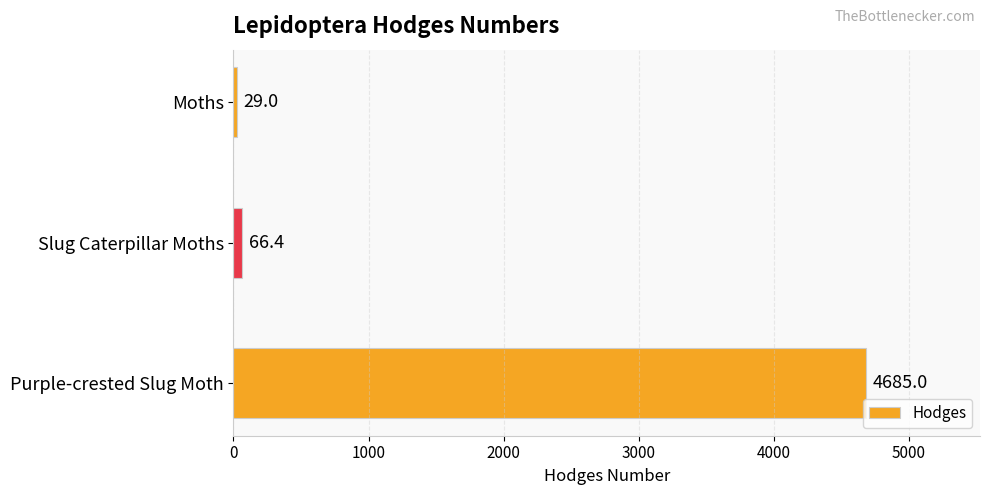

Are the bars horizontal?

Yes